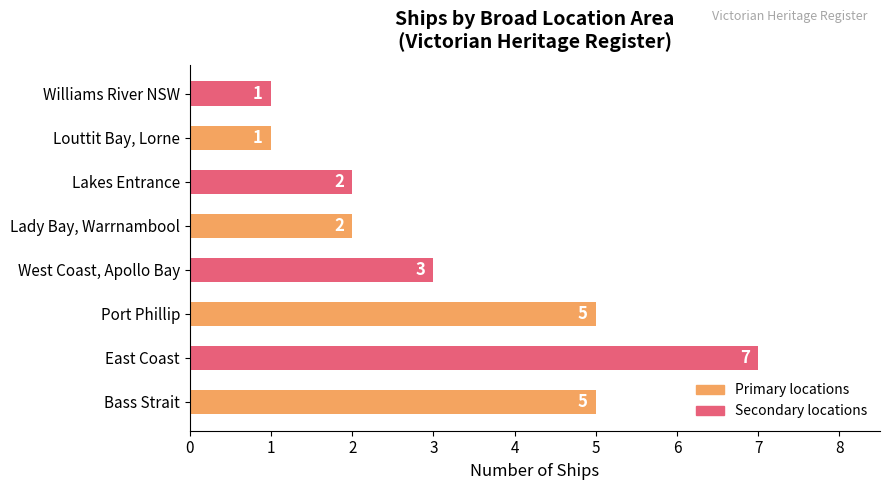

What is the smallest value displayed?

1